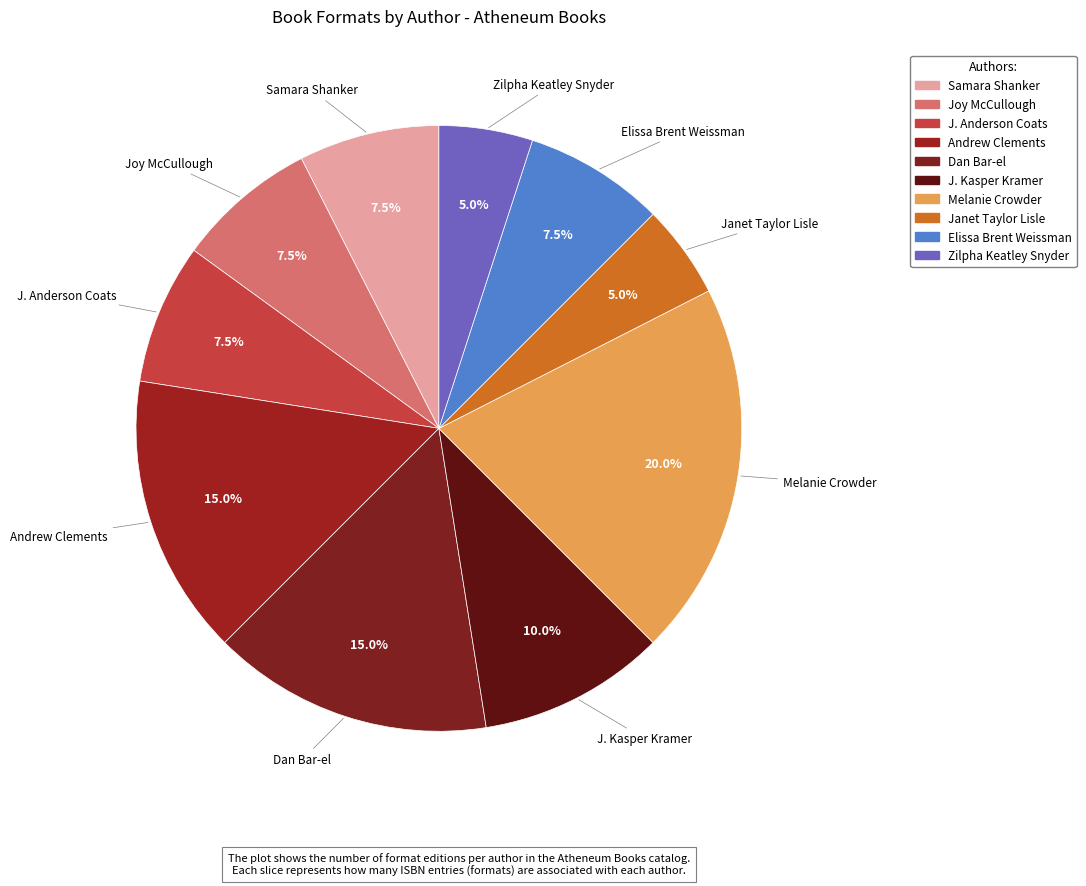

Does Andrew Clements account for over 50% of the chart?

No